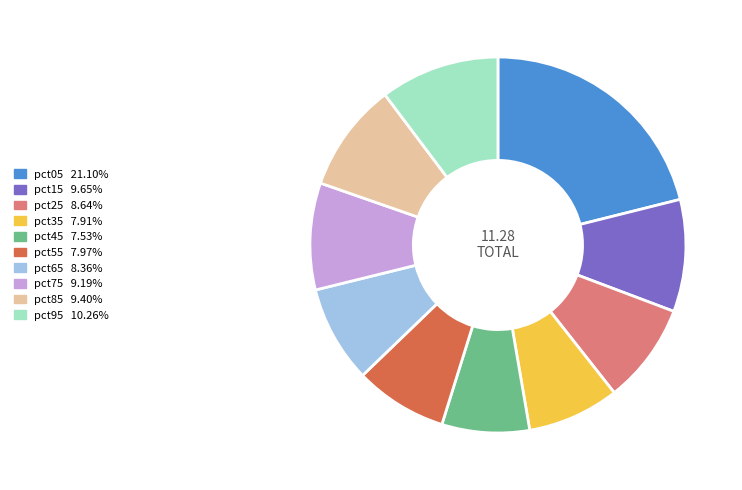

Is there any slice that represents more than half of the pie?

No